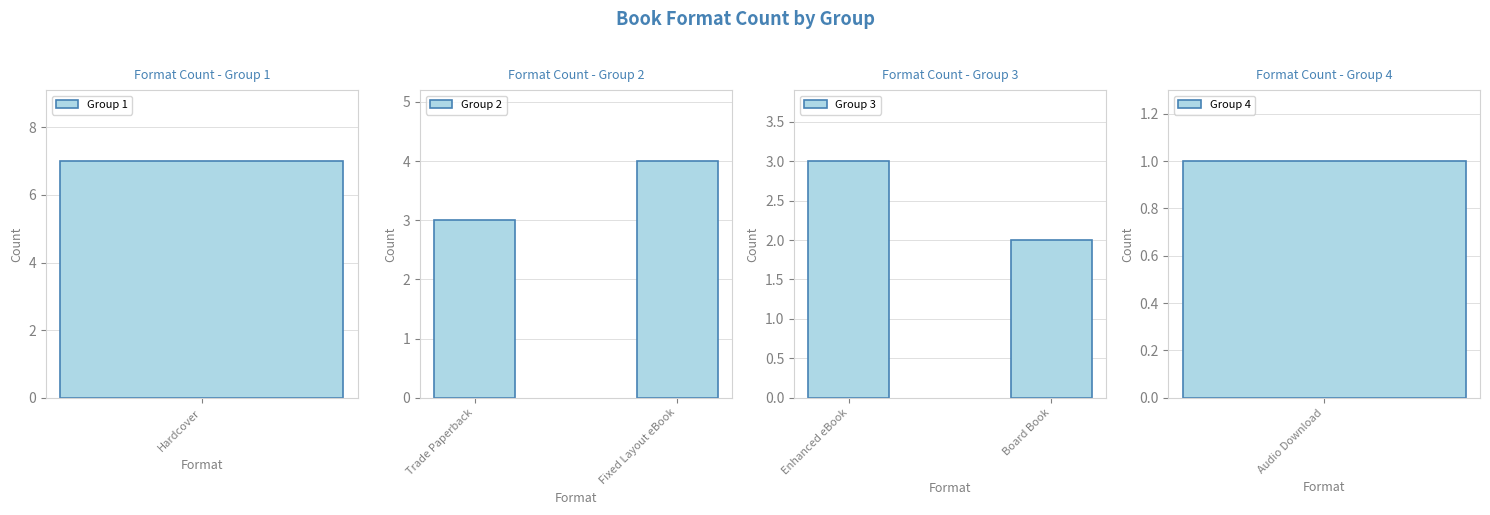

What is the approximate value of Group 3 at Board Book?

2